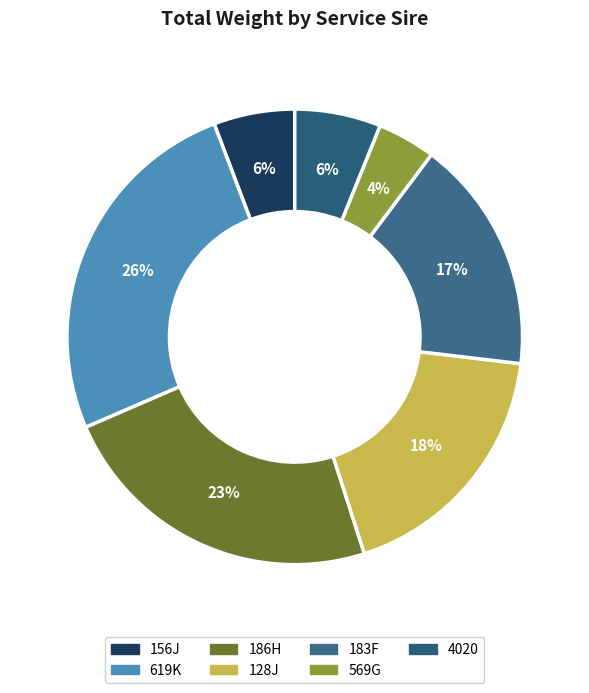

Do 183F and 156J together represent more than half of the pie?

No